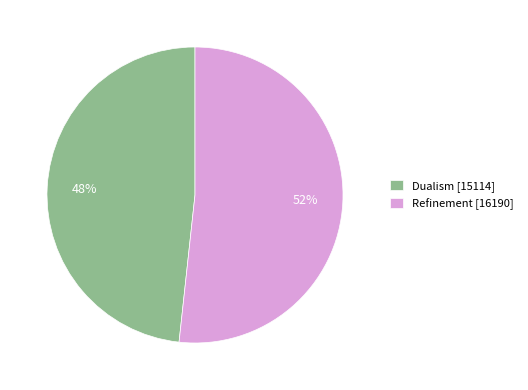

Rank the categories by value from lowest to highest.

Dualism, Refinement